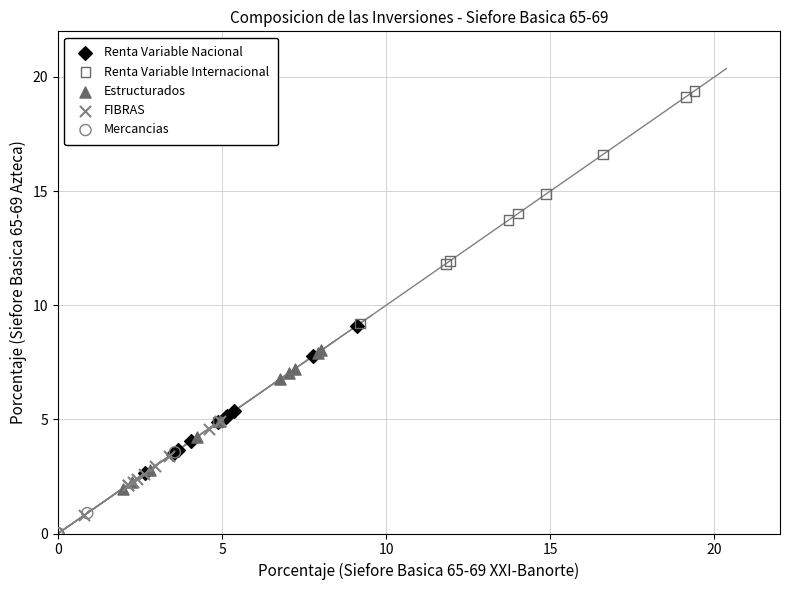

Which series contains the highest Y value?

Renta Variable Internacional